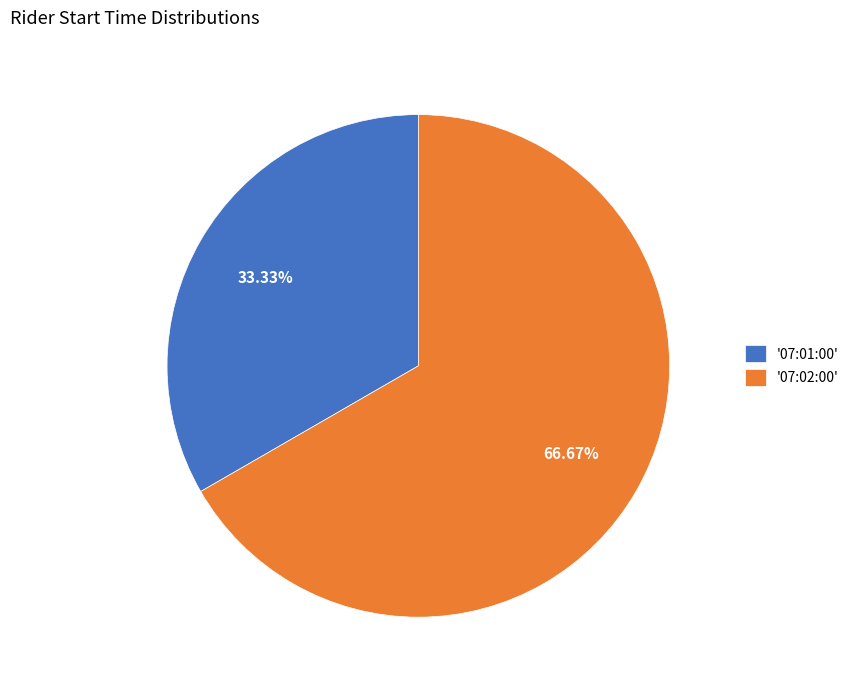

Rank the categories by value from highest to lowest.

'07:02:00', '07:01:00'